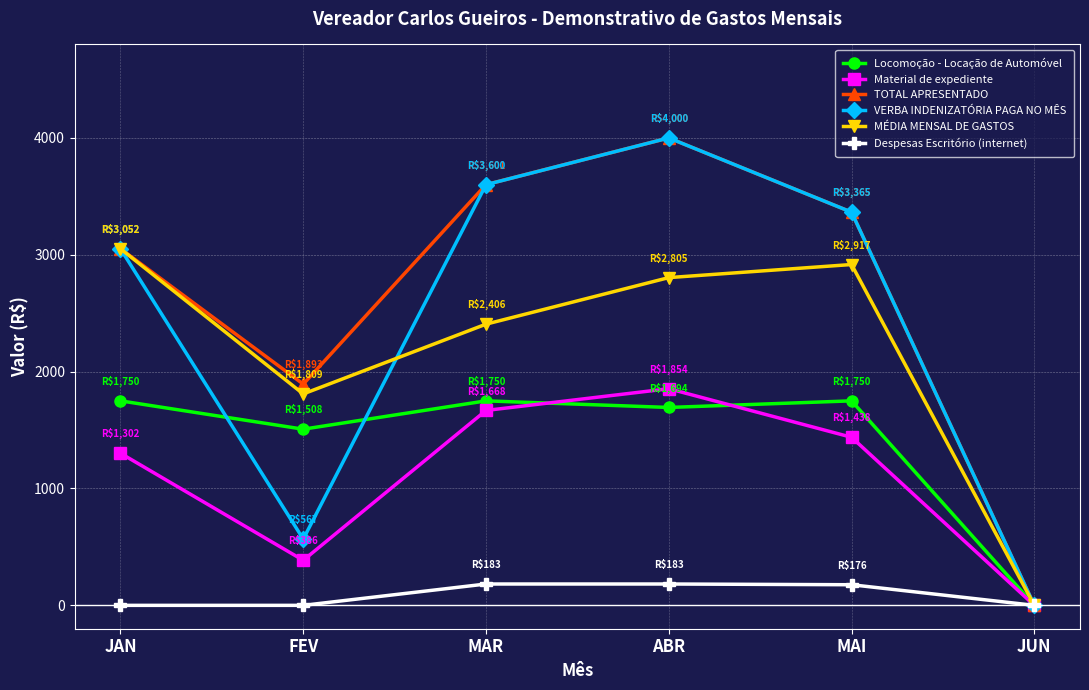

What is the maximum value for Material de expediente?

1853.8